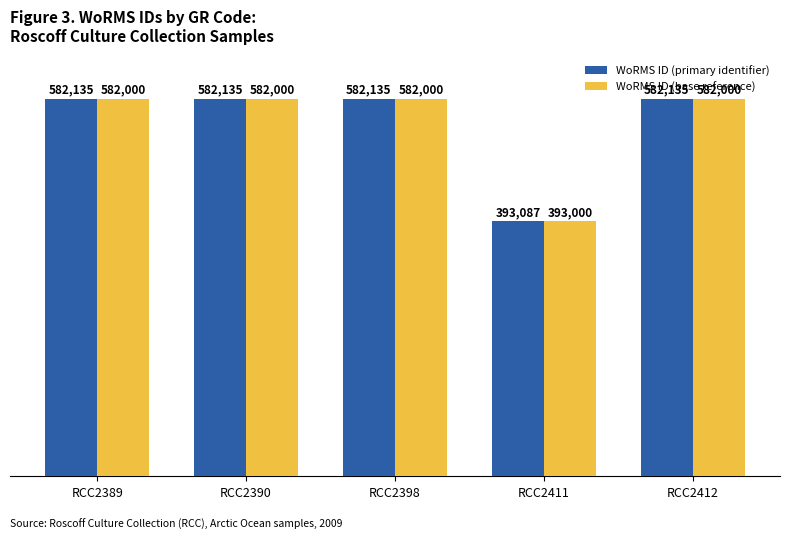

Reading left to right, transcribe all the data shown in this chart.

WoRMS ID (primary identifier): RCC2389=582135	RCC2390=582135	RCC2398=582135	RCC2411=393087	RCC2412=582135
WoRMS ID (base reference): RCC2389=582000	RCC2390=582000	RCC2398=582000	RCC2411=393000	RCC2412=582000